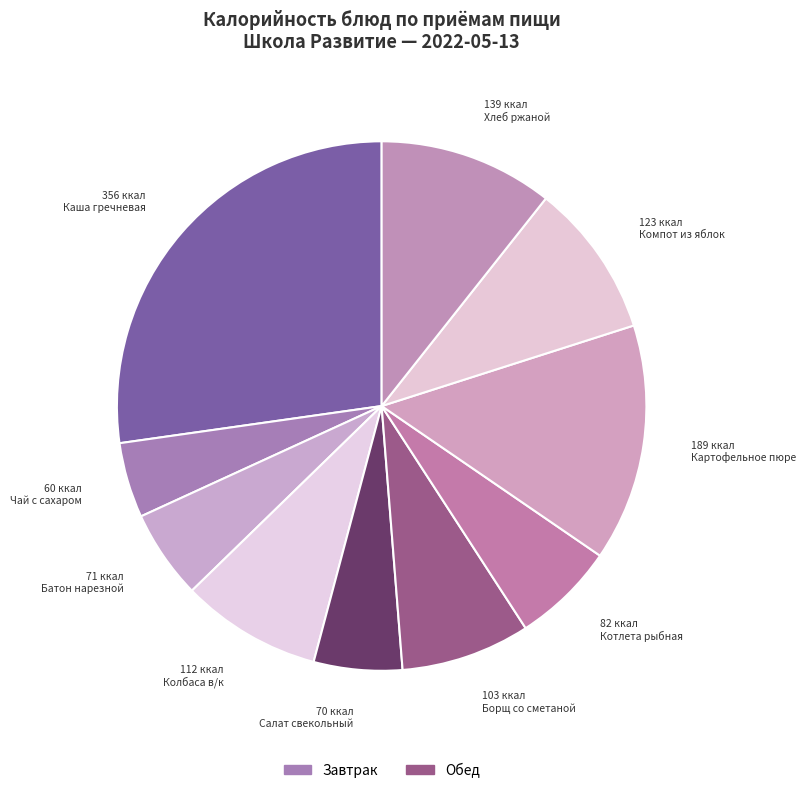

Is there a majority slice in this chart?

No